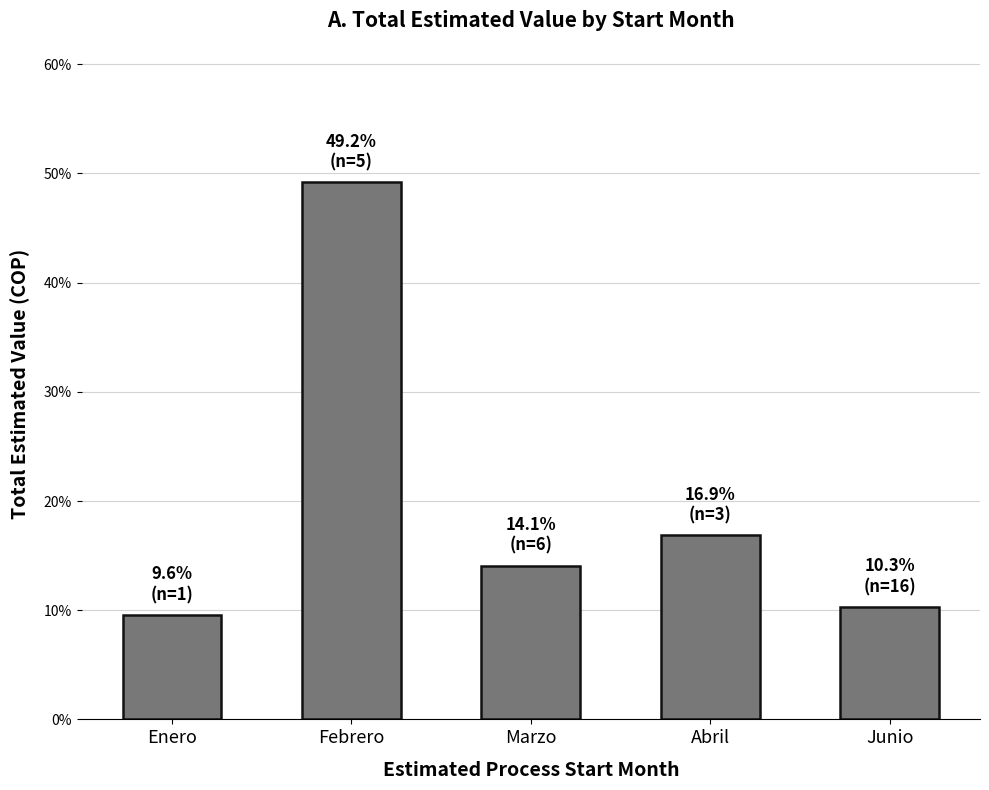

True or false: the data shows 49.2 at Febrero.

True